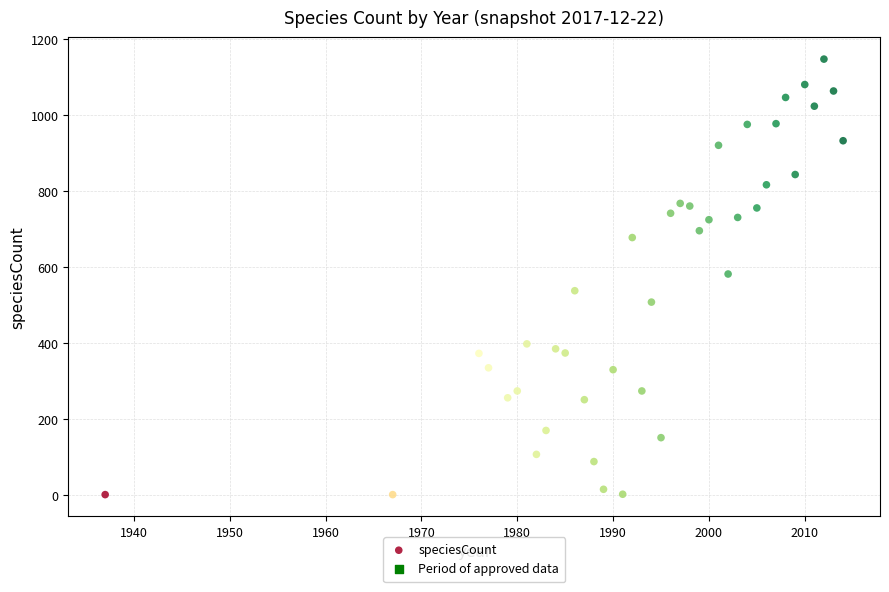

What is the range of X values (max minus min)?

77